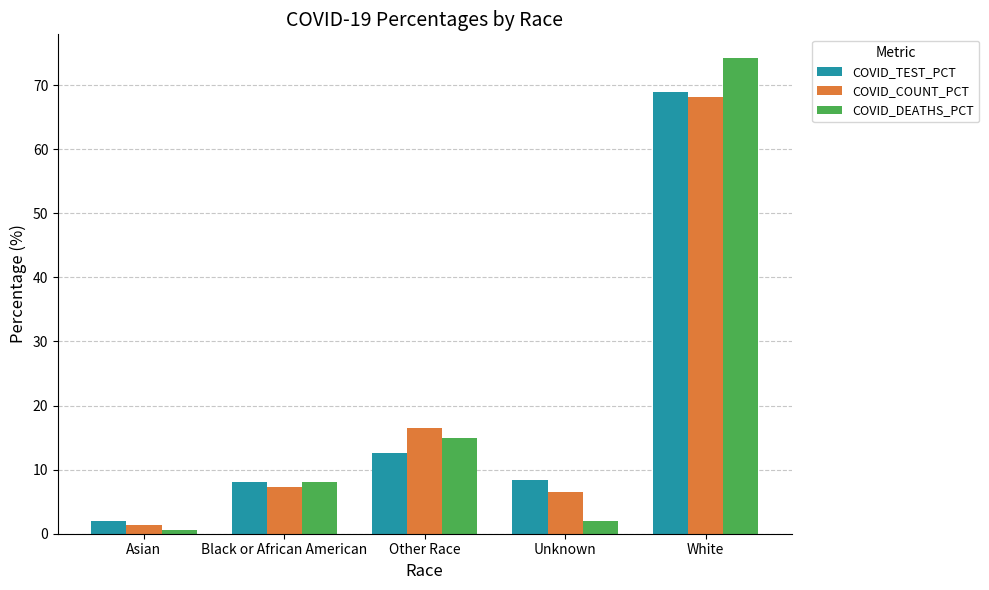

What is the highest value of the COVID_TEST_PCT series?

68.9